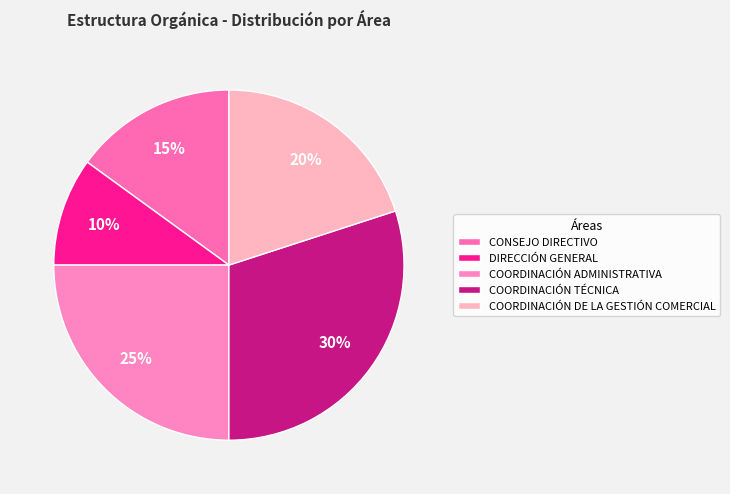

To the nearest percent, what percentage of the pie is CONSEJO DIRECTIVO?

15%